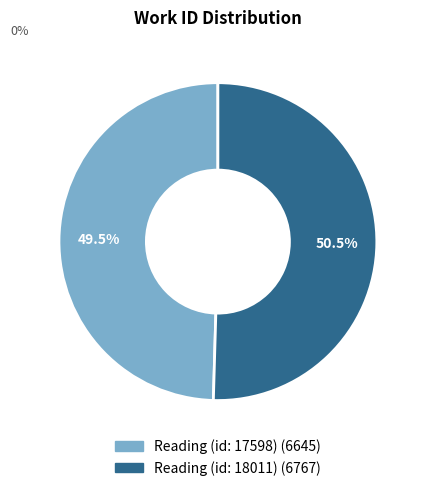

How many segments does this pie chart have?

2